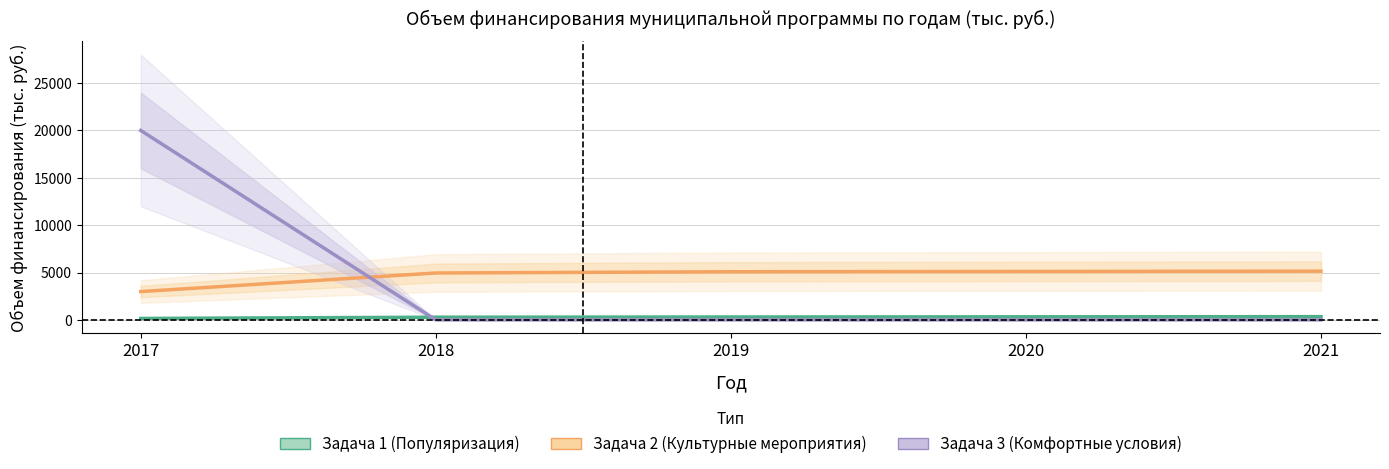

What is the total value across all series at 2017?

23136.8